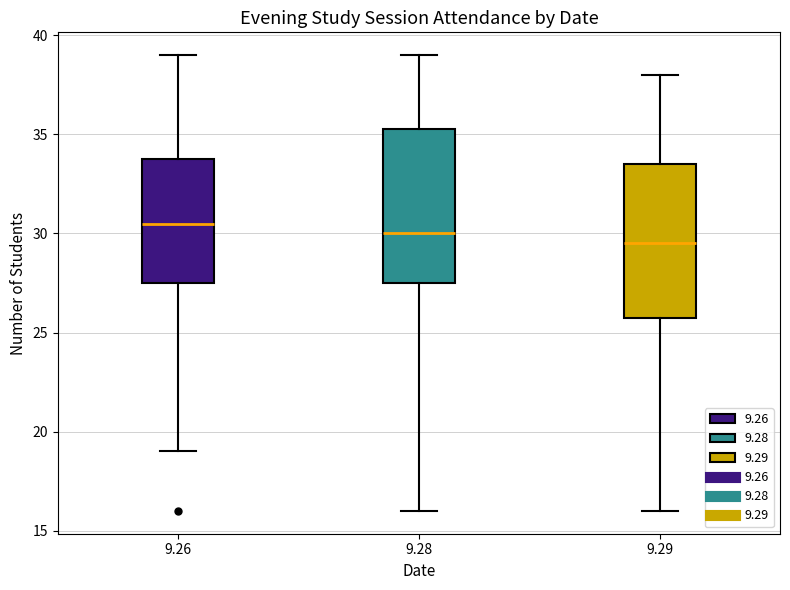

Which box has the highest median line?

9.26